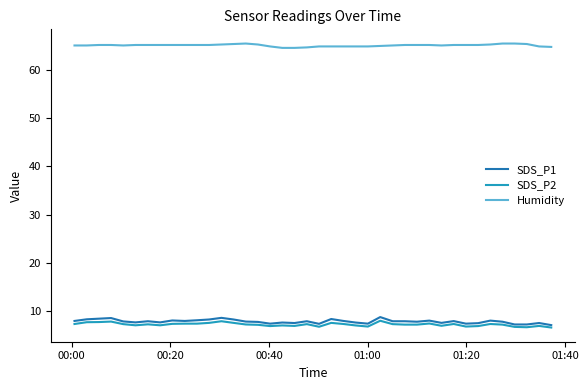

True or false: Humidity and SDS_P1 cross at least once.

False